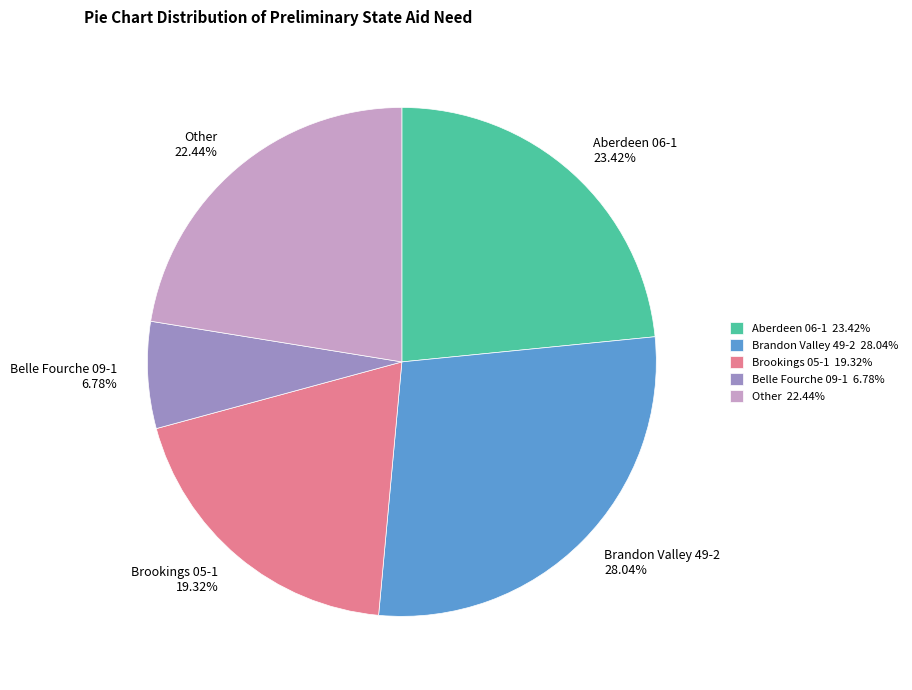

Combined, do Other 22.44% and Brandon Valley 49-2 28.04% account for over 50%?

Yes